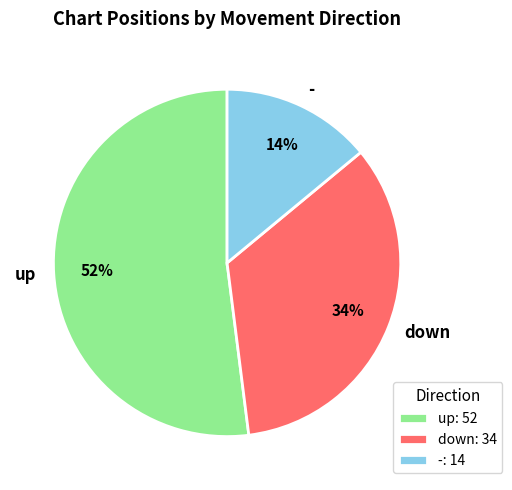

The - slice represents 14% of the pie. True or false?

True